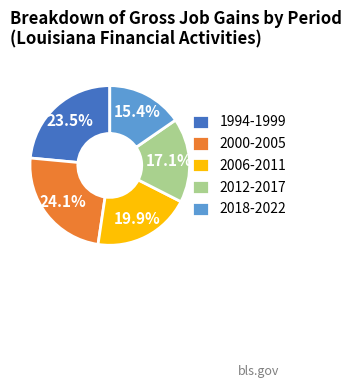

Which slice is the smallest?

2018-2022